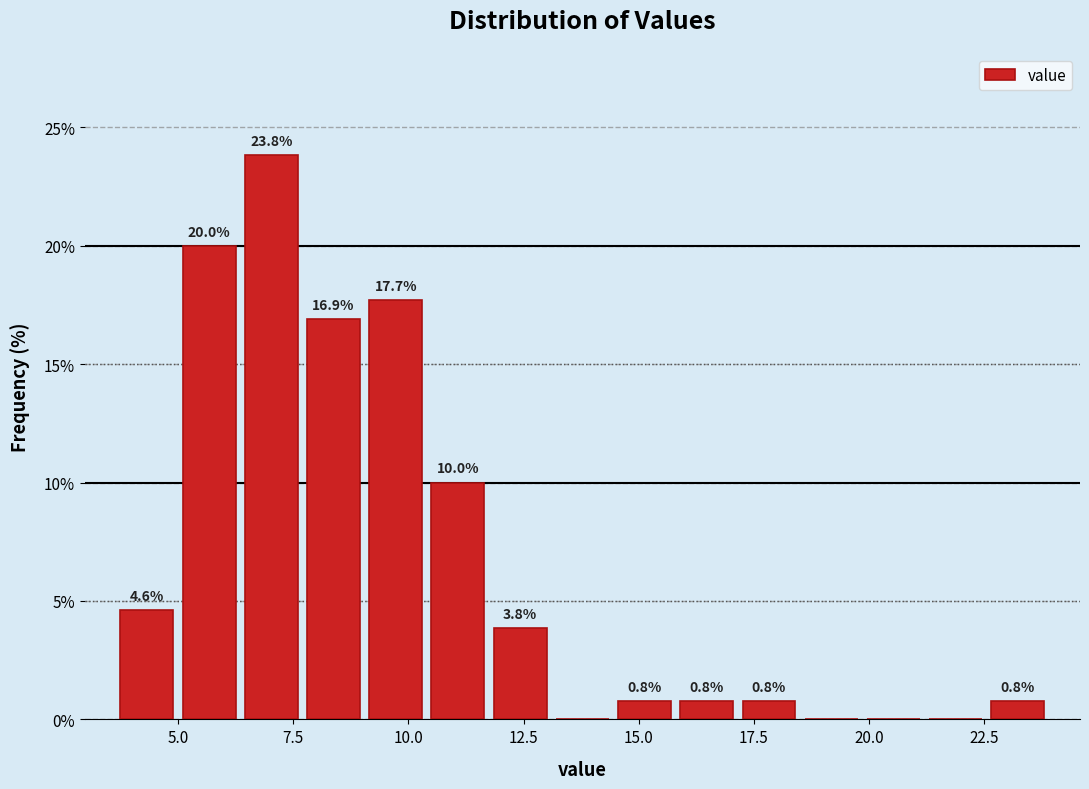

Read against the x-axis, roughly where is the centre of the tallest bar?

7.0